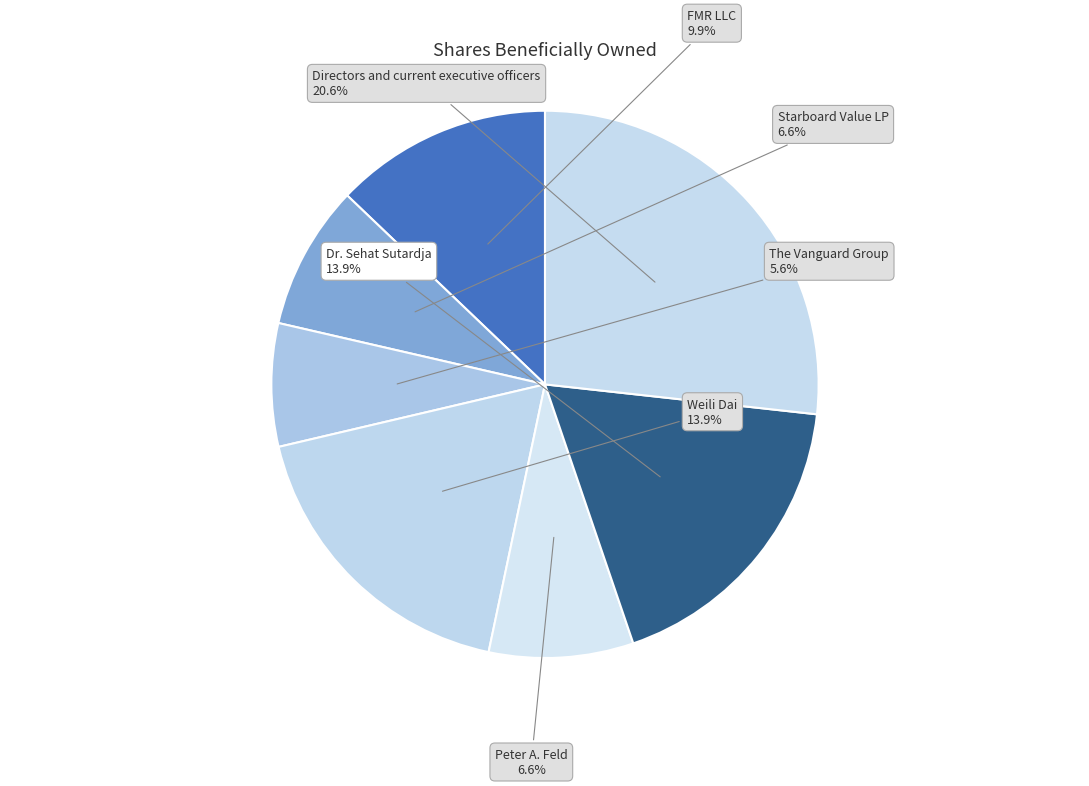

Which slice is the smallest?

The Vanguard Group